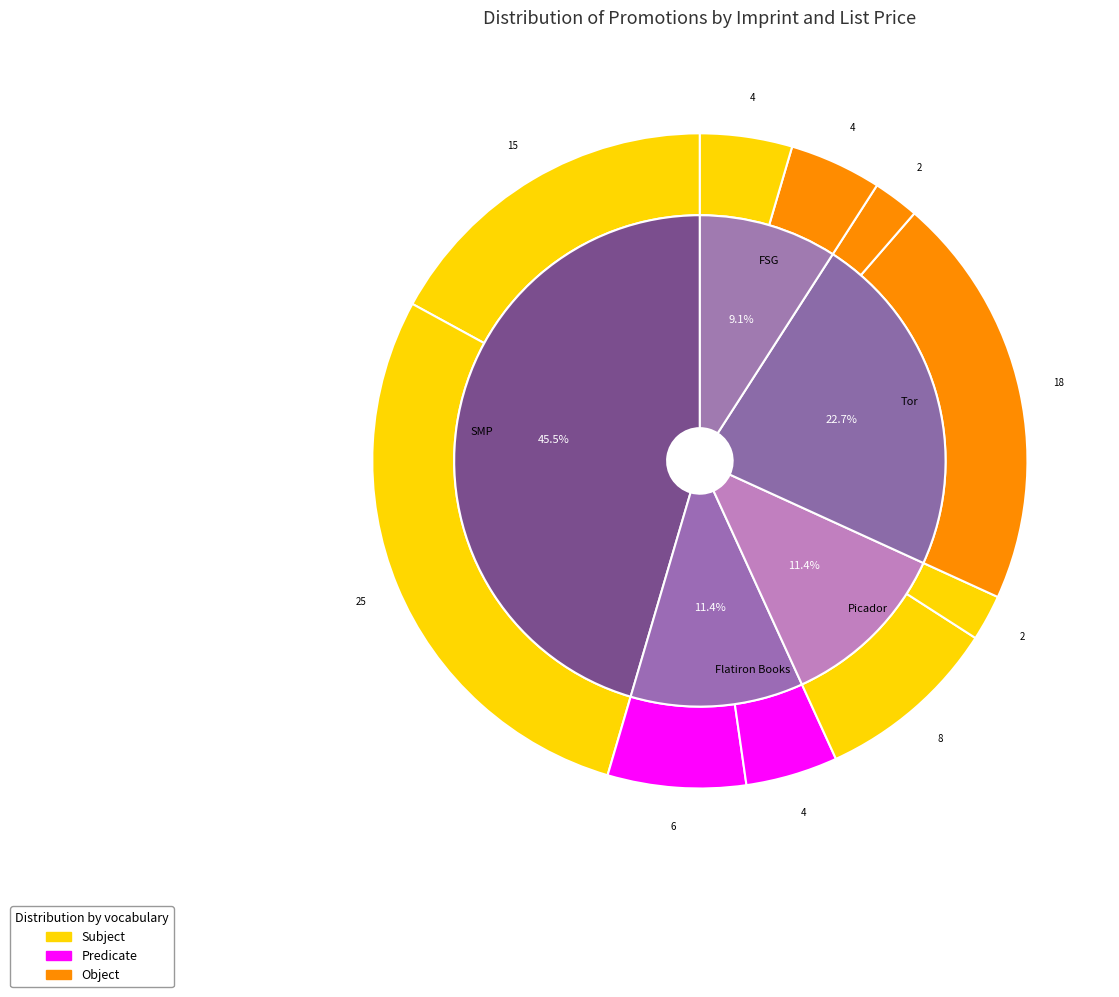

Approximately how many times larger is the value at FSG compared to SMP?

0.2